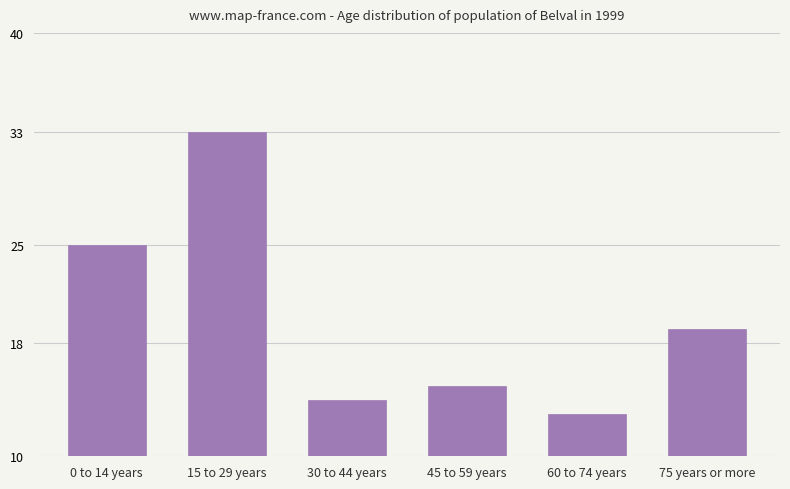

What is the label of the 5th bar from the right?

15 to 29 years